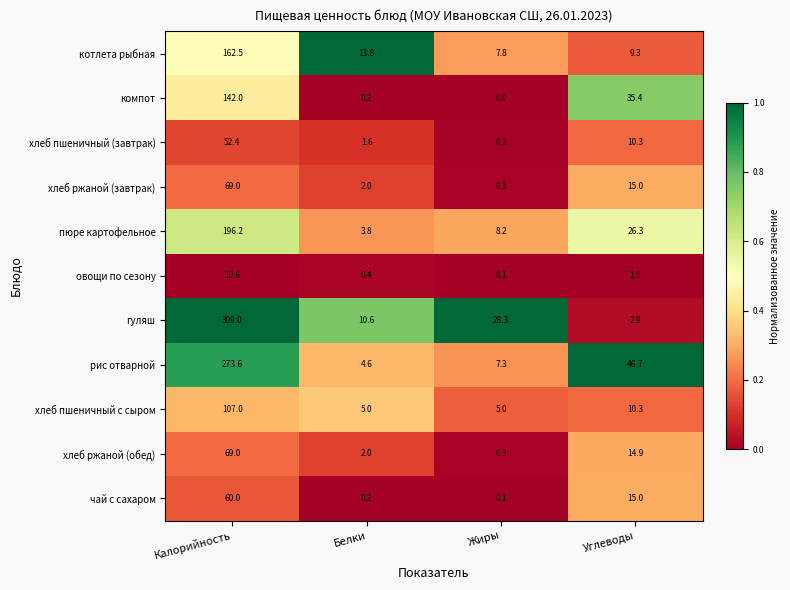

Rank the categories by чай с сахаром value from highest to lowest.

Калорийность, Углеводы, Белки, Жиры